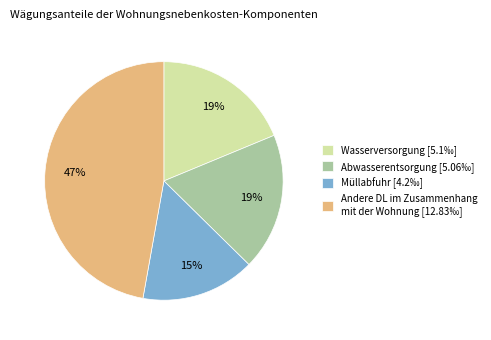

What percentage is the Wasserversorgung [5.1‰] slice, to the nearest percent?

19%